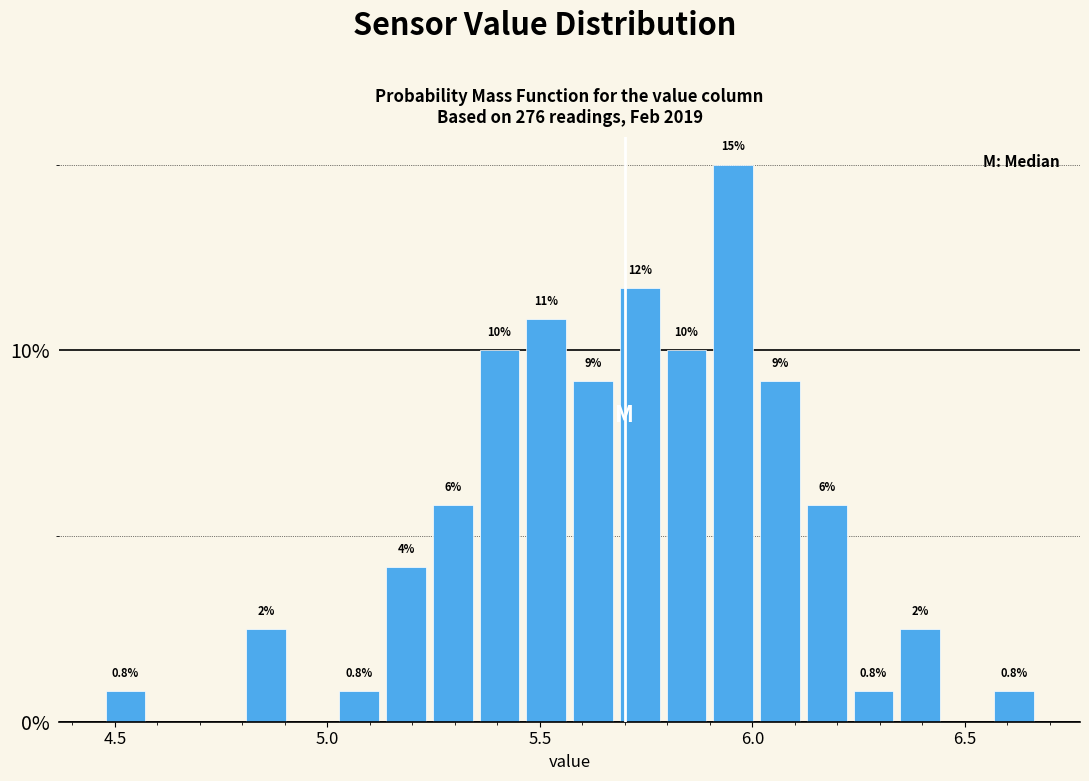

Around what value on the x-axis is the tallest bar? Give the approximate position of its centre, as read against the axis.

5.95